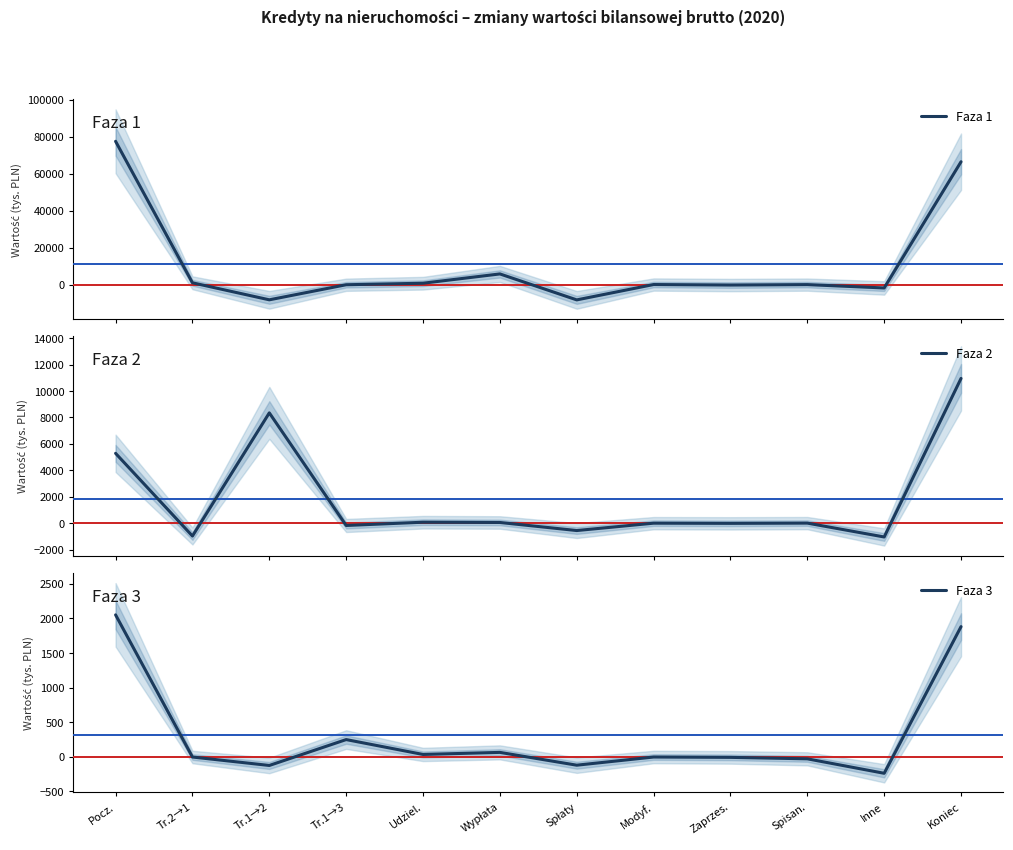

What is the sum of all Faza 1 values?

132856